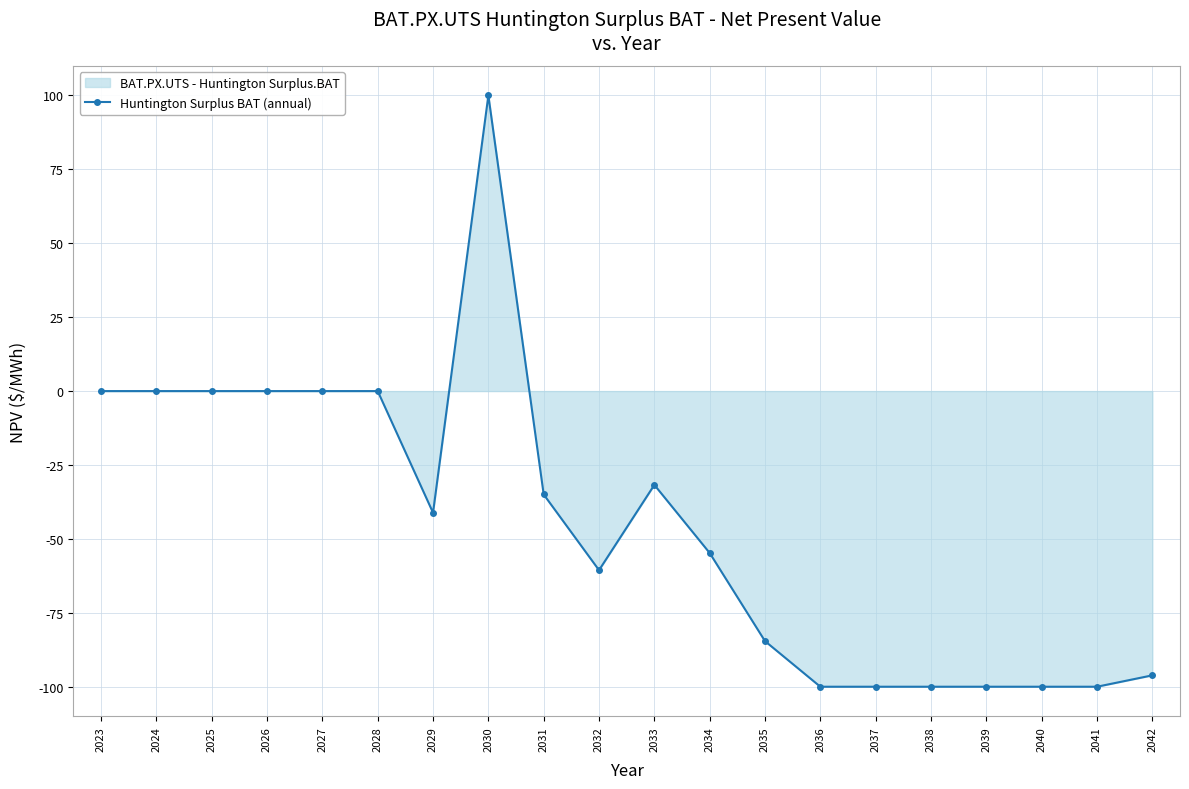

Rank the categories by value from highest to lowest.

2030, 2023, 2024, 2025, 2026, 2027, 2028, 2033, 2031, 2029, 2034, 2032, 2035, 2042, 2036, 2037, 2038, 2039, 2040, 2041